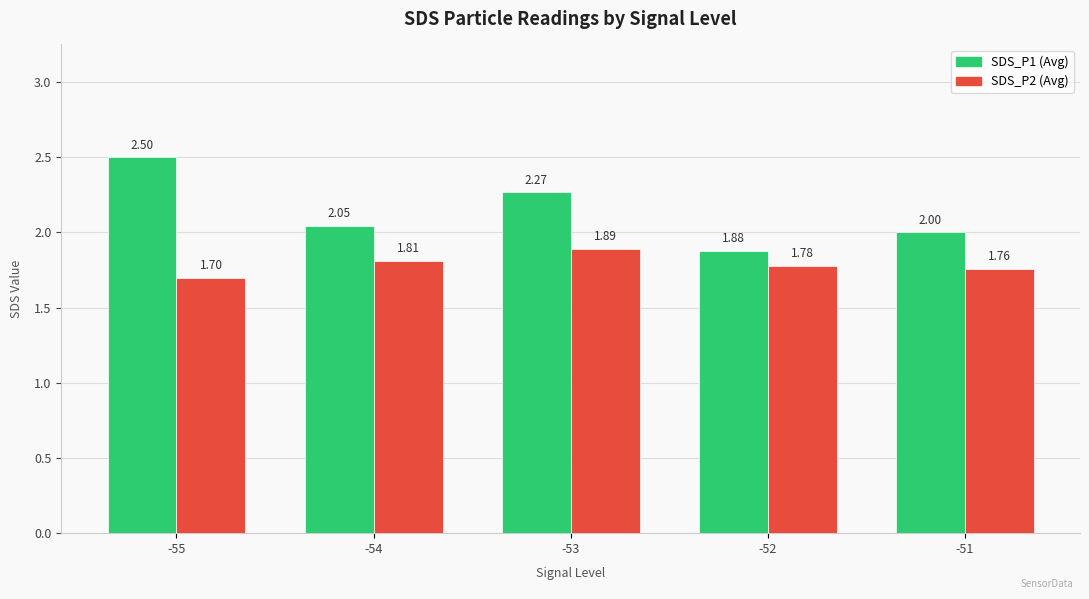

Which series has the widest spread of values?

SDS_P1 (Avg)